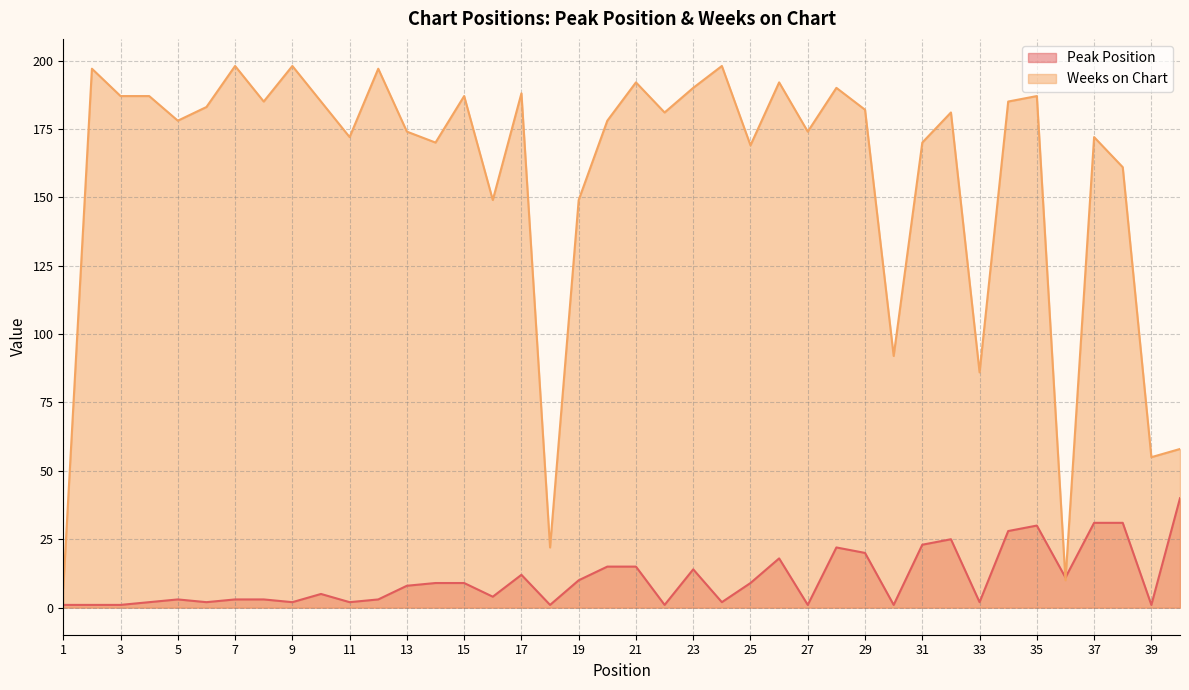

Reading left to right, extract all data points from this chart.

Peak Position: 1=1	2=1	3=1	4=2	5=3	6=2	7=3	8=3	9=2	10=5	11=2	12=3	13=8	14=9	15=9	16=4	17=12	18=1	19=10	20=15	21=15	22=1	23=14	24=2	25=9	26=18	27=1	28=22	29=20	30=1	31=23	32=25	33=2	34=28	35=30	36=11	37=31	38=31	39=1	40=40
Weeks on Chart: 1=7	2=197	3=187	4=187	5=178	6=183	7=198	8=185	9=198	10=185	11=172	12=197	13=174	14=170	15=187	16=149	17=188	18=22	19=149	20=178	21=192	22=181	23=190	24=198	25=169	26=192	27=174	28=190	29=182	30=92	31=170	32=181	33=86	34=185	35=187	36=10	37=172	38=161	39=55	40=58